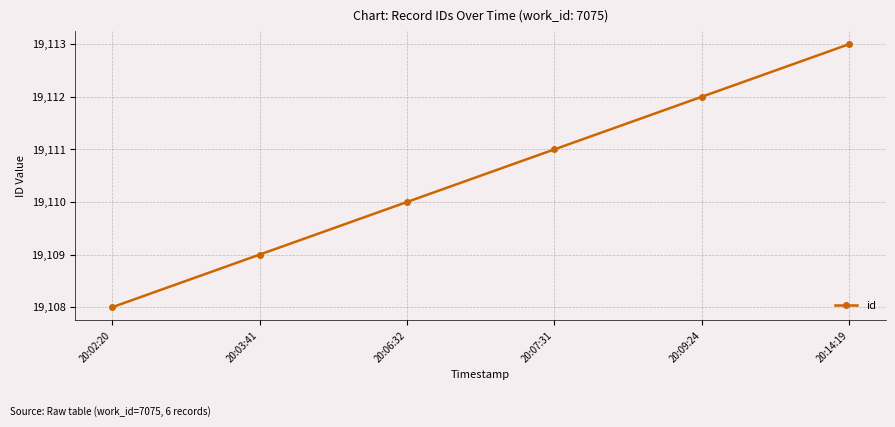

What position from the right is 20:06:32?

4